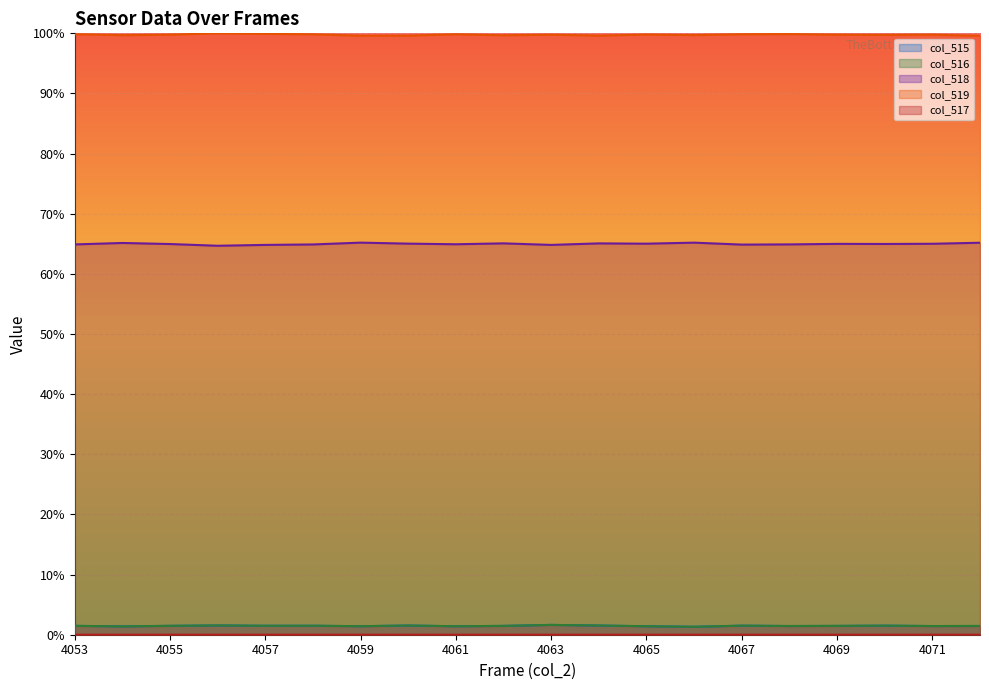

True or false: col_516 and col_519 intersect in this chart.

False